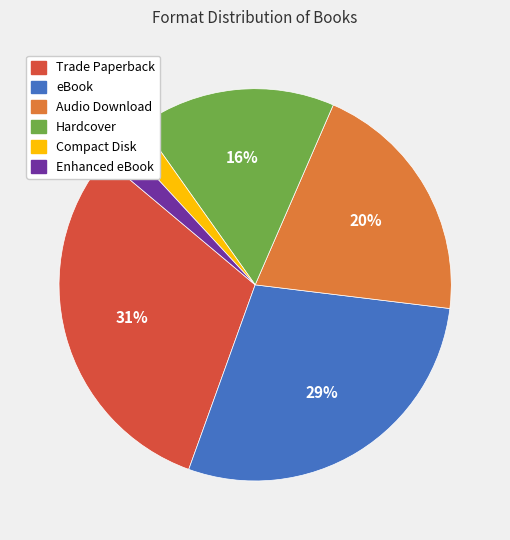

How many slices are in this pie chart?

6